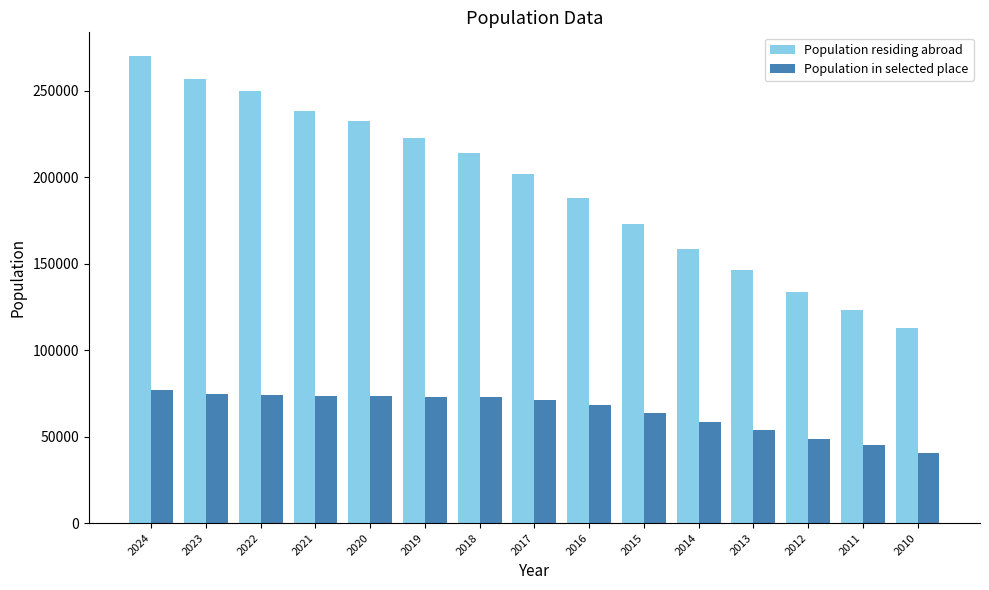

What is the difference between the highest and lowest values at 2018?

141138